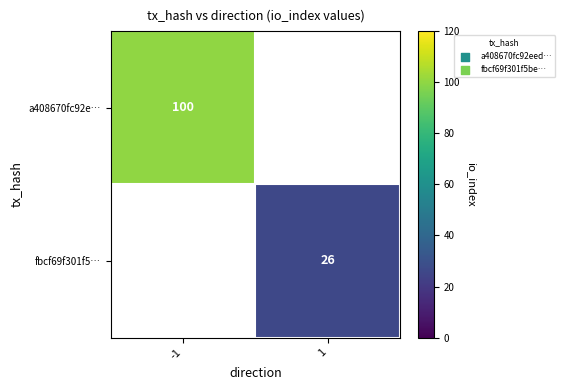

How many distinct data groups are displayed?

2